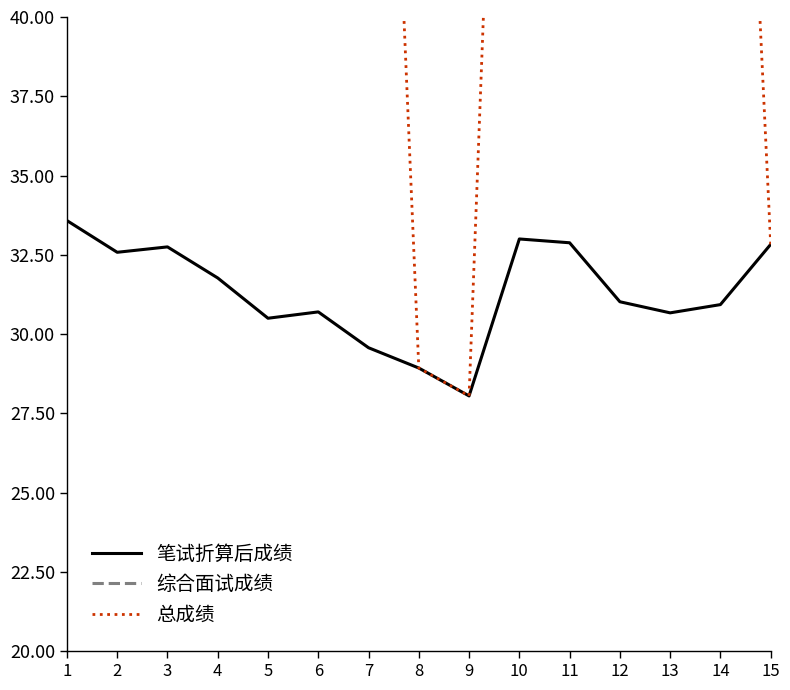

What is the difference between the second highest and minimum values in the 笔试折算后成绩 series?

4.9